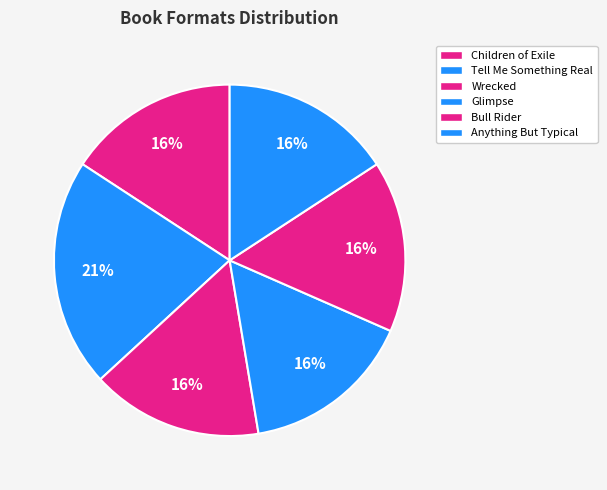

Which slice is the largest?

Tell Me Something Real